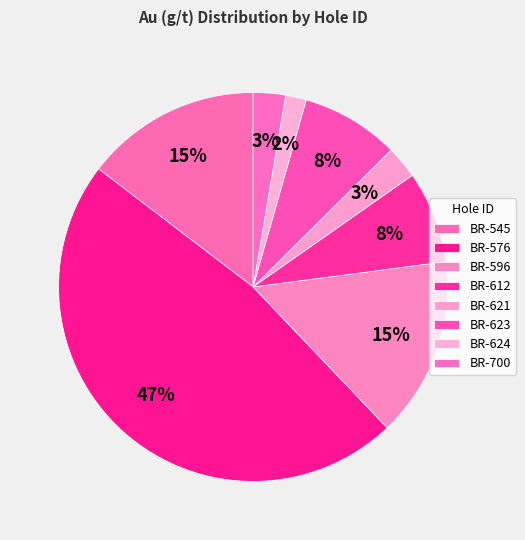

What percentage is NOT represented by BR-624?

98.3%